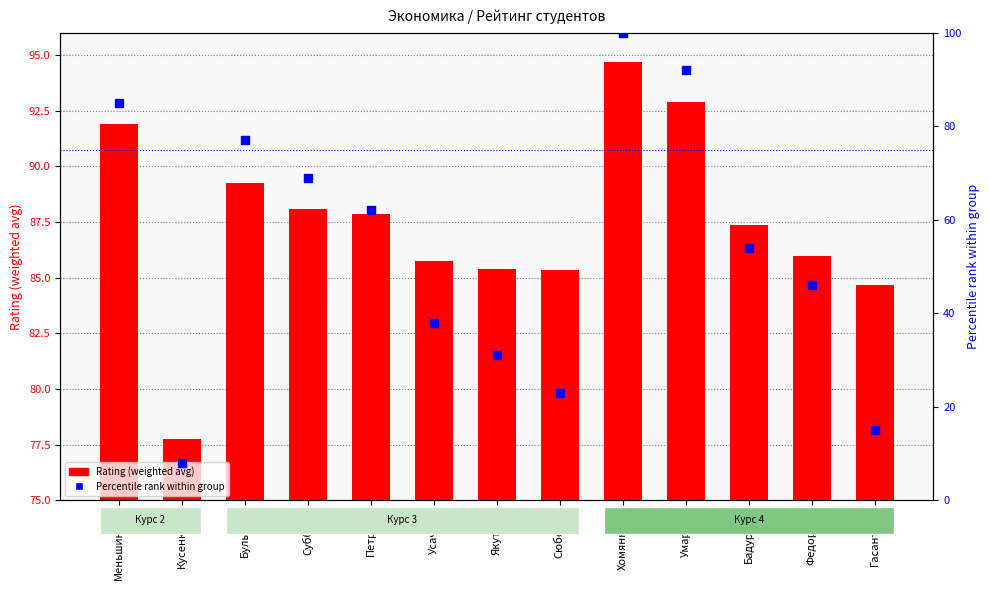

What are all the series names shown in the legend?

Rating (weighted avg), Percentile rank